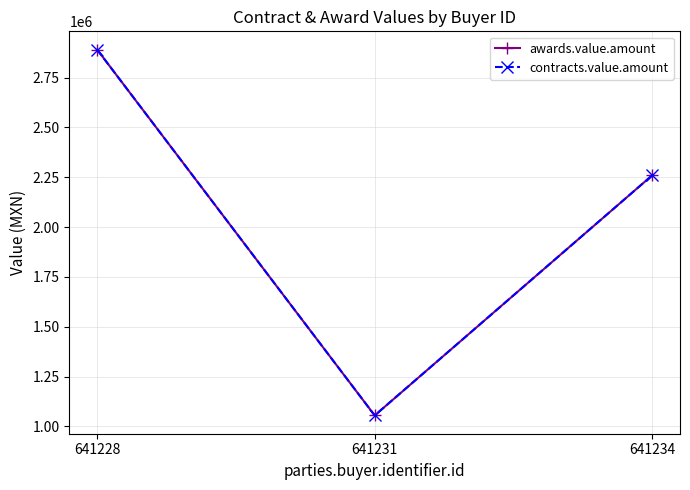

Is this an area chart (filled region under the line)?

No